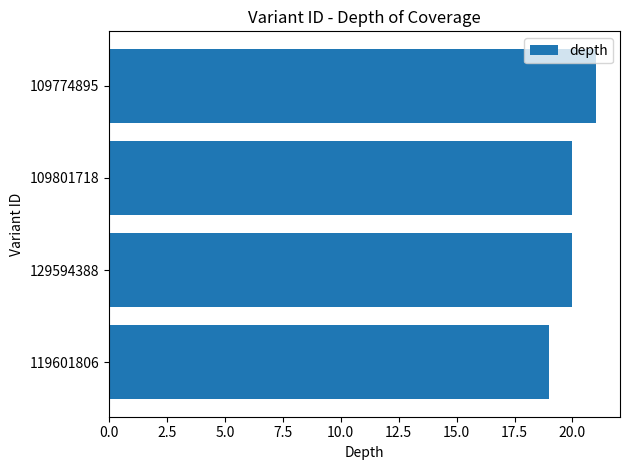

What value does the data have at 109774895?

21